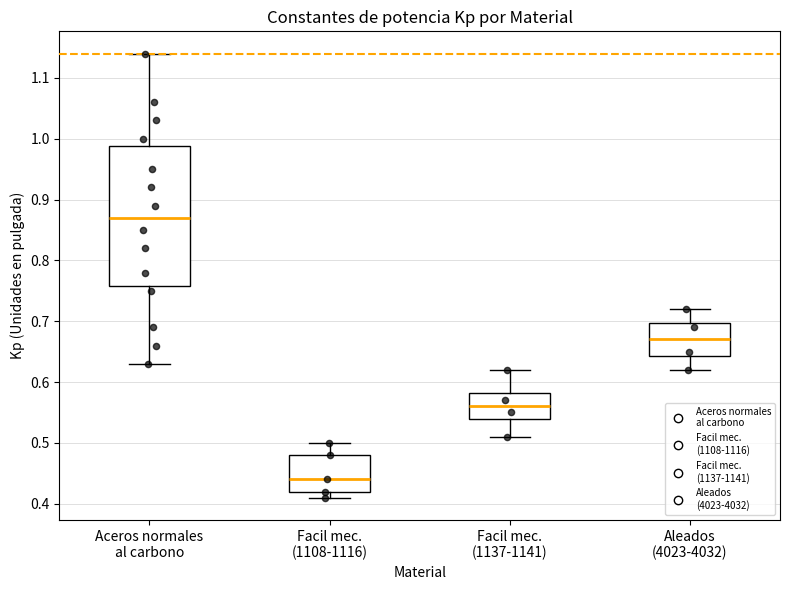

Reading left to right, transcribe this box plot: for each box, give where its median line is, the range the box spans, and where its two whiskers end, as read against the y-axis. The values are not printed on the chart, so give them approximately, as read against the axis.

Aceros normales al carbono: median 0.87, box 0.76 to 0.99, whiskers 0.63 to 1.14
Facil mec. (1108-1116): median 0.44, box 0.42 to 0.48, whiskers 0.41 to 0.50
Facil mec. (1137-1141): median 0.56, box 0.54 to 0.58, whiskers 0.51 to 0.62
Aleados (4023-4032): median 0.67, box 0.64 to 0.70, whiskers 0.62 to 0.72